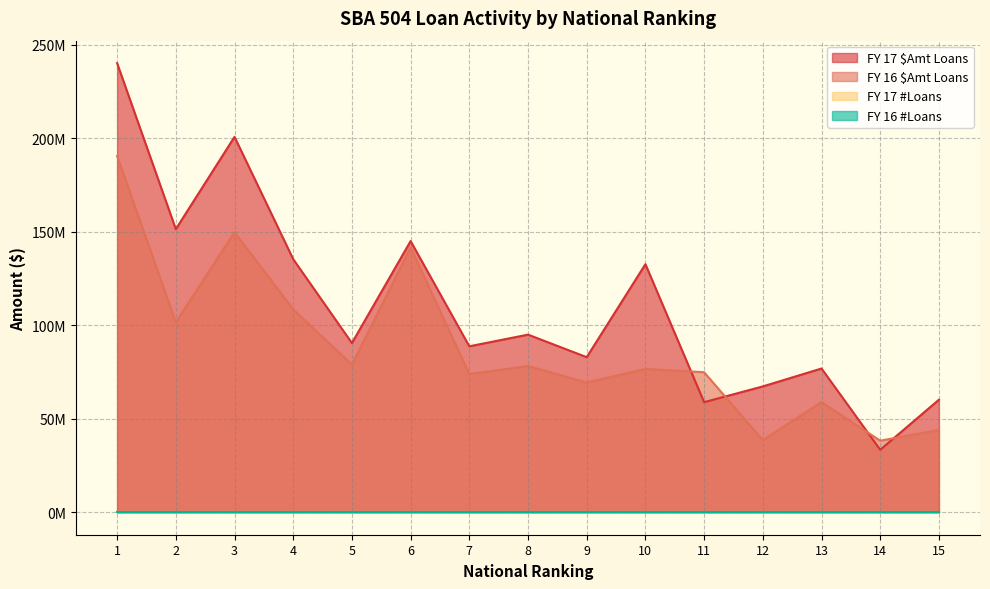

List the labels in order of FY 16 $Amt Loans value, smallest first.

14, 12, 15, 13, 9, 7, 11, 10, 8, 5, 2, 4, 6, 3, 1